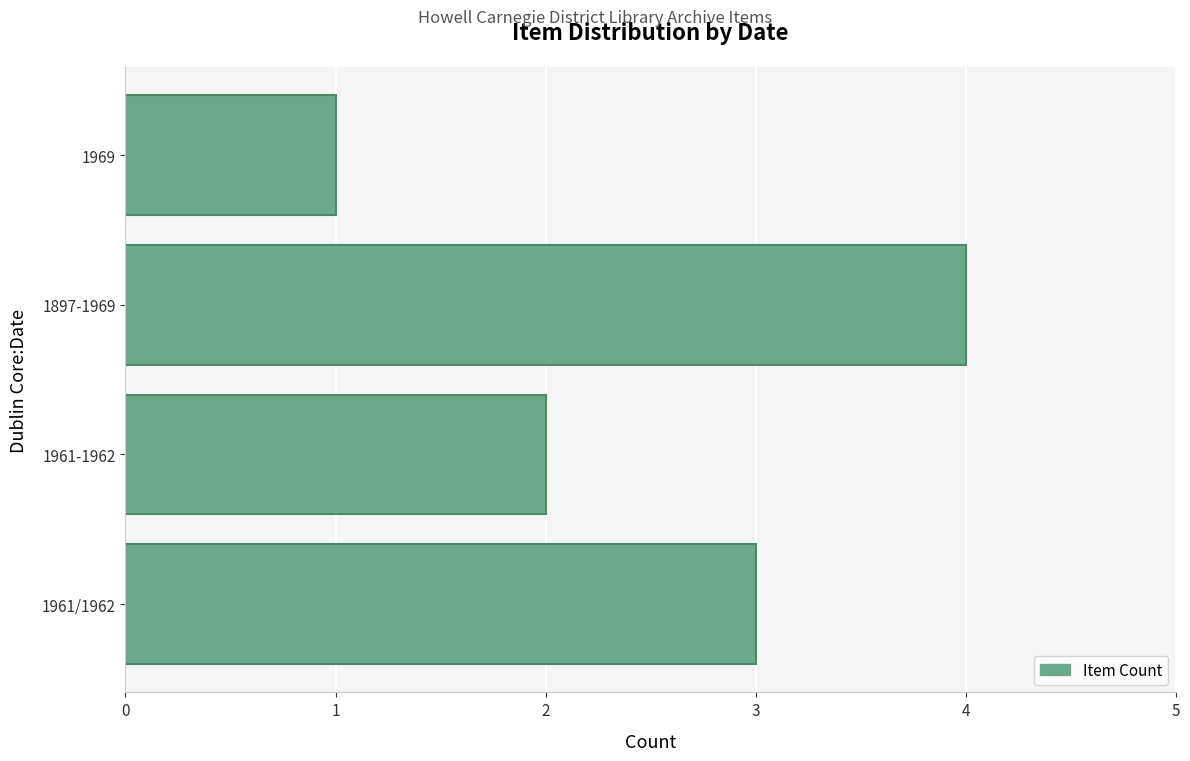

How many values are below 3?

2